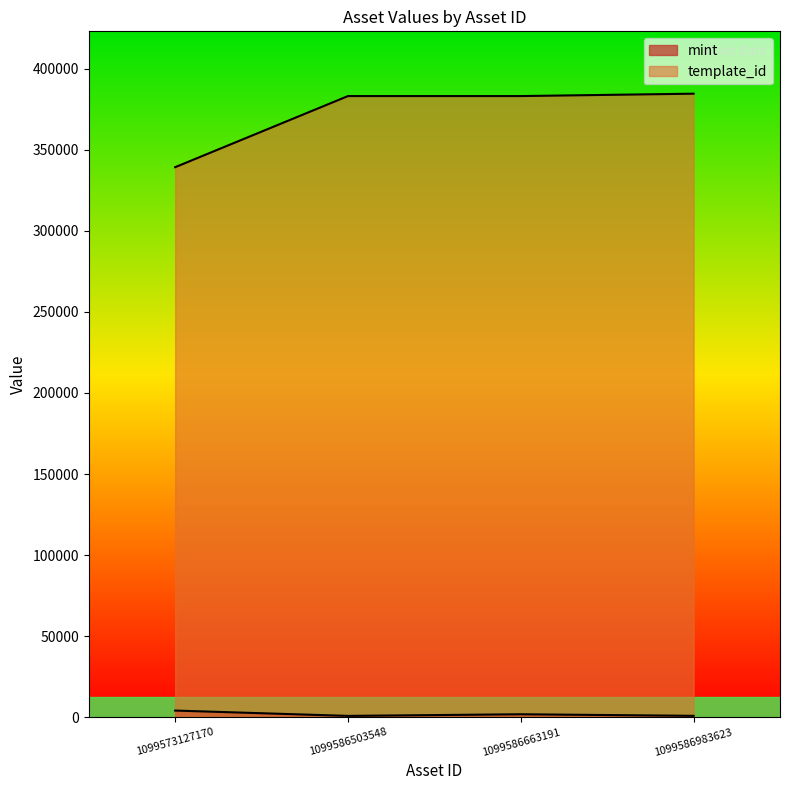

Between 1099586663191 and 1099586983623, which series saw the biggest shift?

template_id